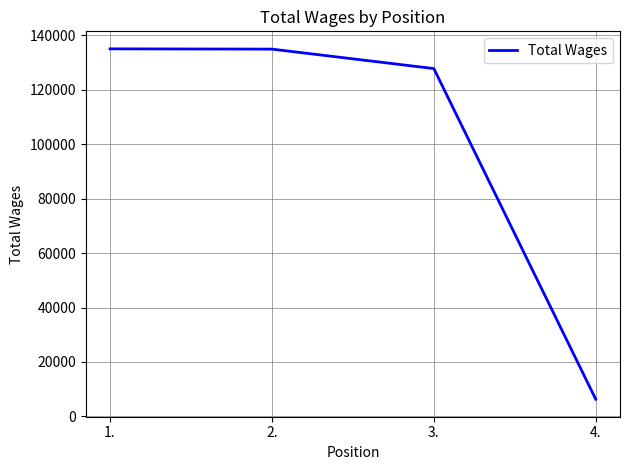

What is the difference between the second highest and second lowest values?

7148